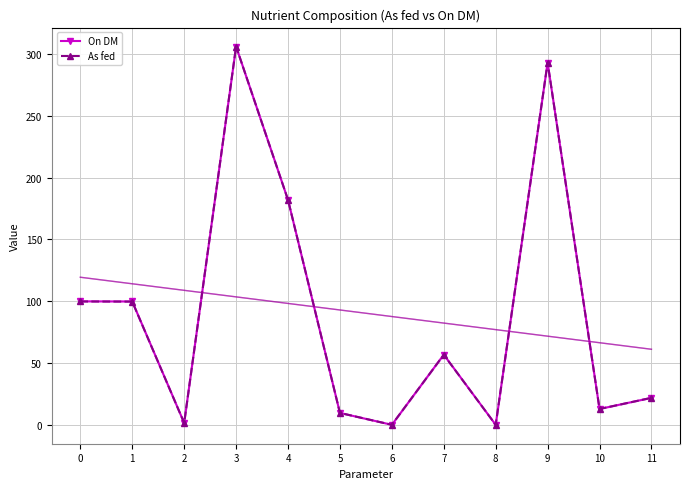

Does the chart have visible grid lines?

Yes